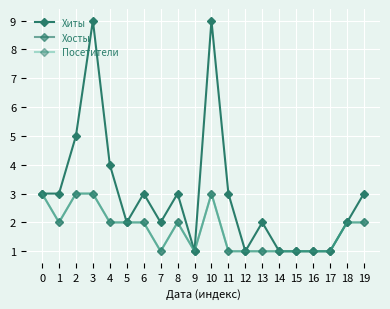

Which series has the largest total across all categories?

Хиты